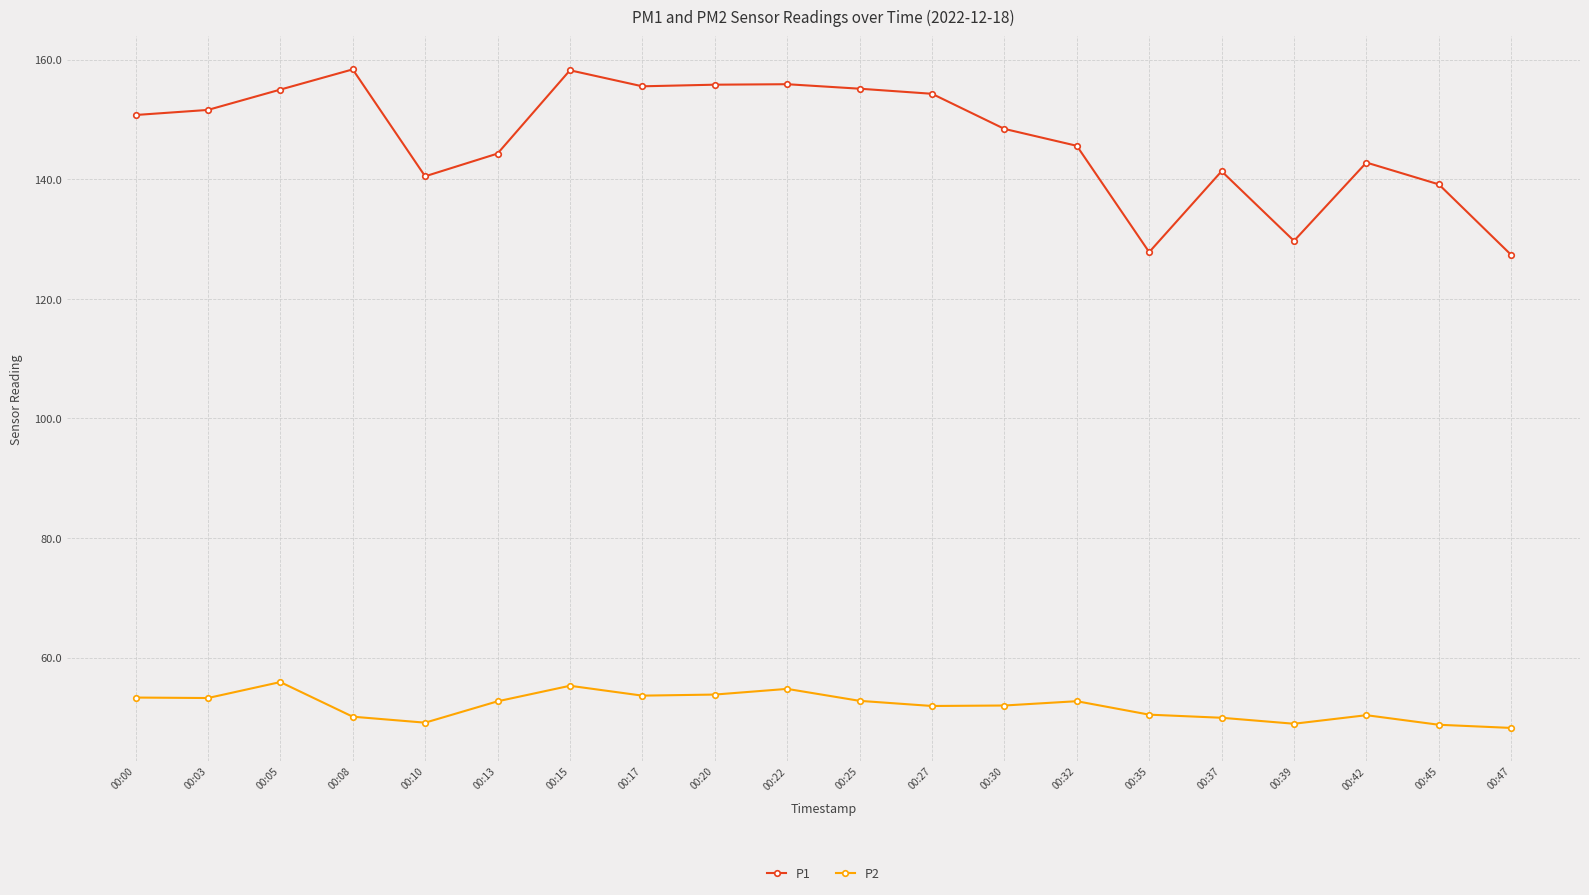

The value of P1 at 00:27 is 154.3. True or false?

True